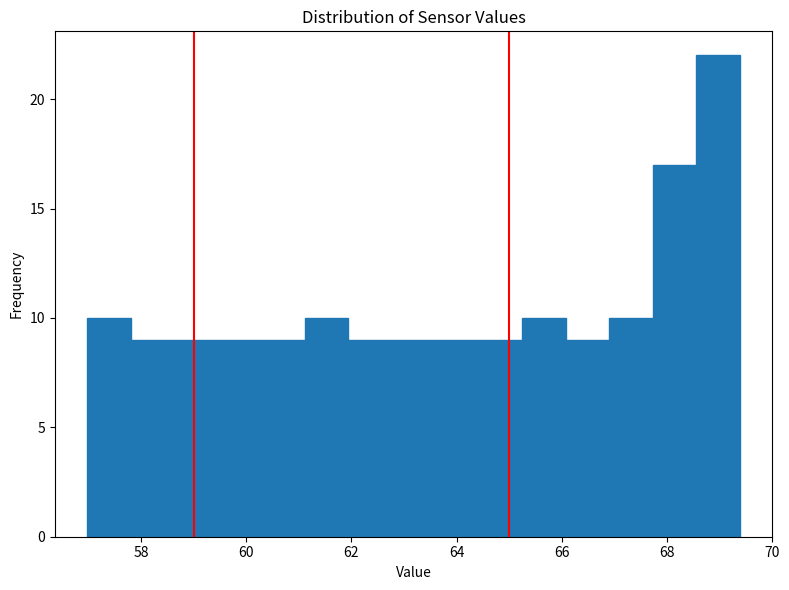

Reading left to right, transcribe this chart: for each bar, give the range it covers on the x-axis and its height. Neither the bar edges nor the heights are printed on the chart, so give them approximately, as read against the axes.

57.0 to 57.8: 10
57.8 to 58.6: 9
58.6 to 59.4: 9
59.4 to 60.2: 9
60.2 to 61.2: 9
61.2 to 62.0: 10
62.0 to 62.8: 9
62.8 to 63.6: 9
63.6 to 64.4: 9
64.4 to 65.2: 9
65.2 to 66.0: 10
66.0 to 67.0: 9
67.0 to 67.8: 10
67.8 to 68.6: 17
68.6 to 69.4: 22